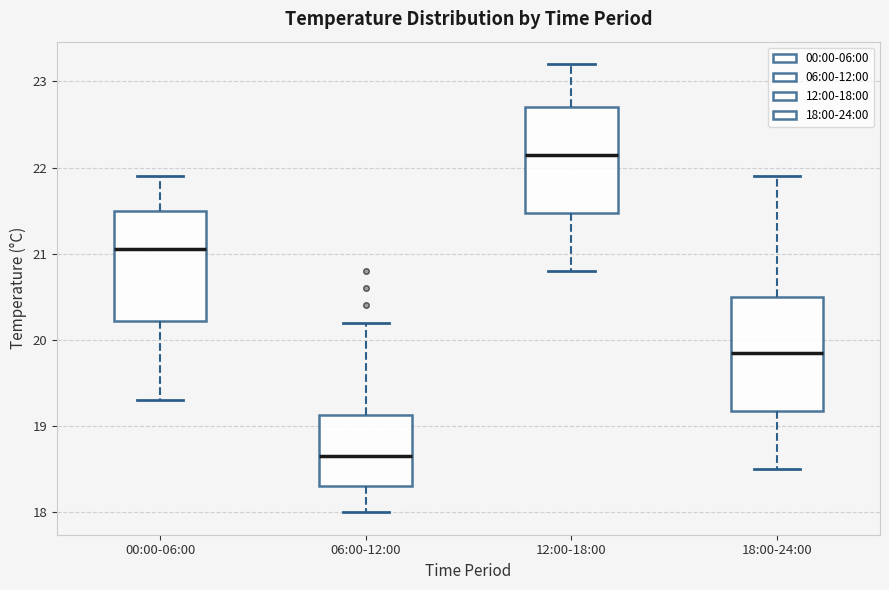

Which box's median line is the highest?

12:00-18:00